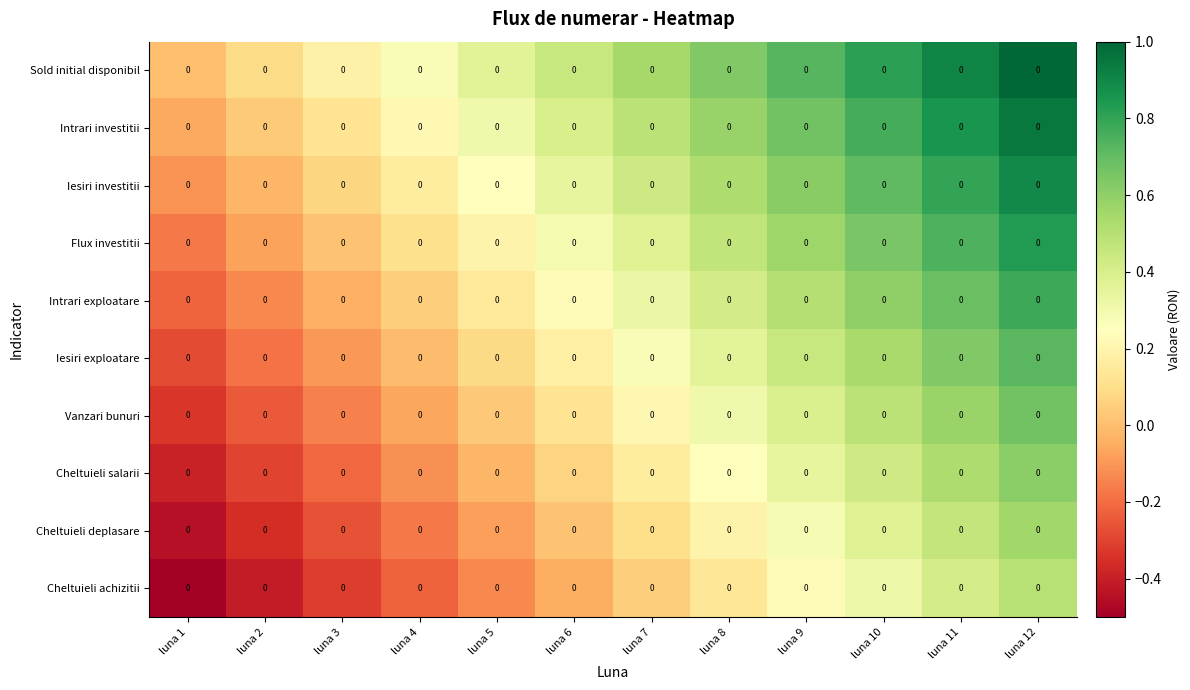

Where does the Cheltuieli salarii series first go above 0?

luna 6